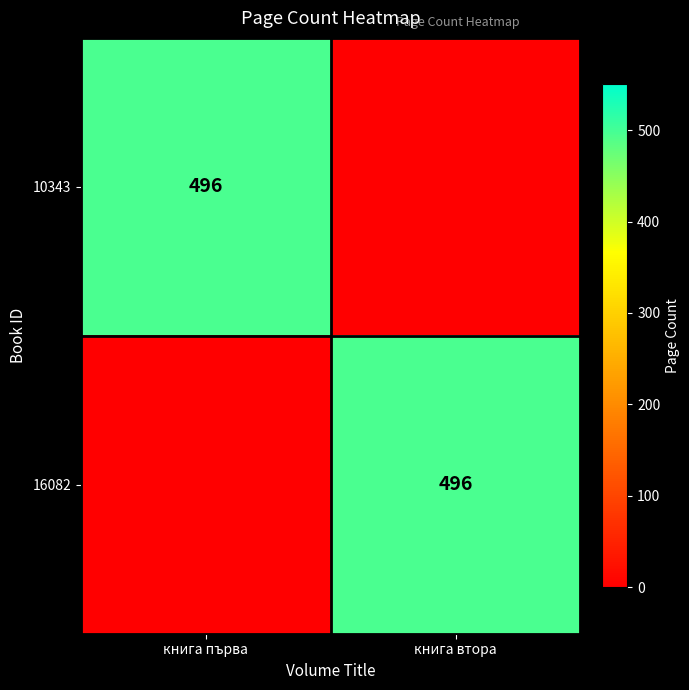

Is it true that 16082 equals 496 at книга втора?

True